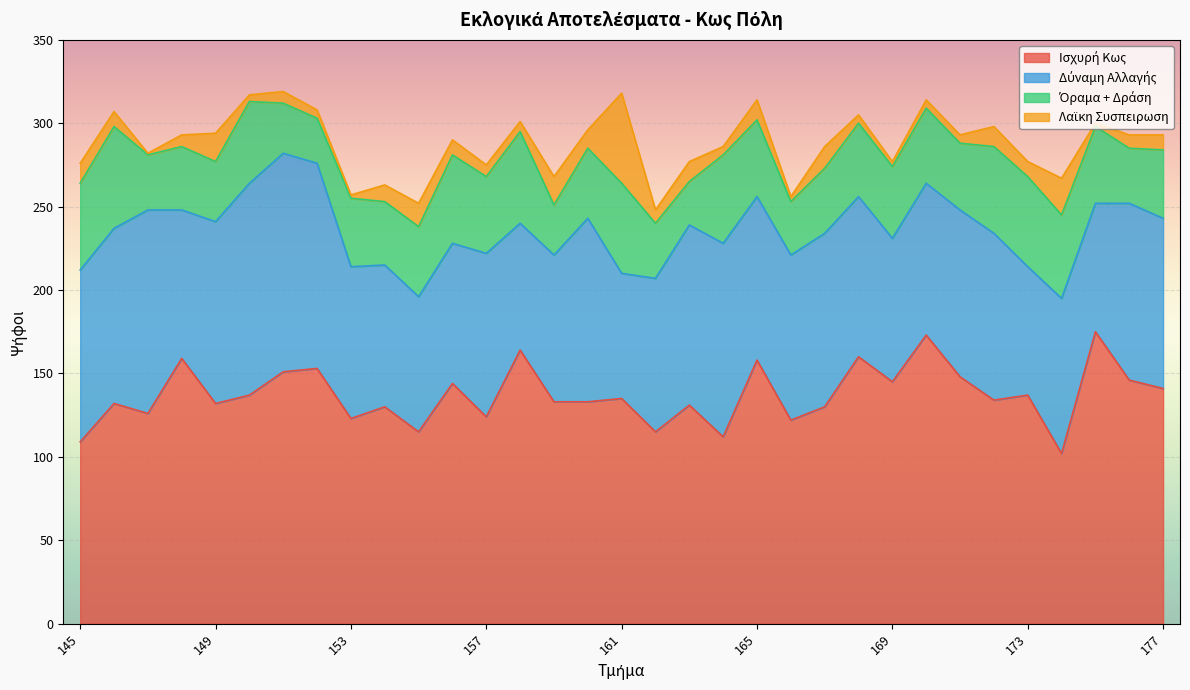

What is the total value across all series at 160?

296